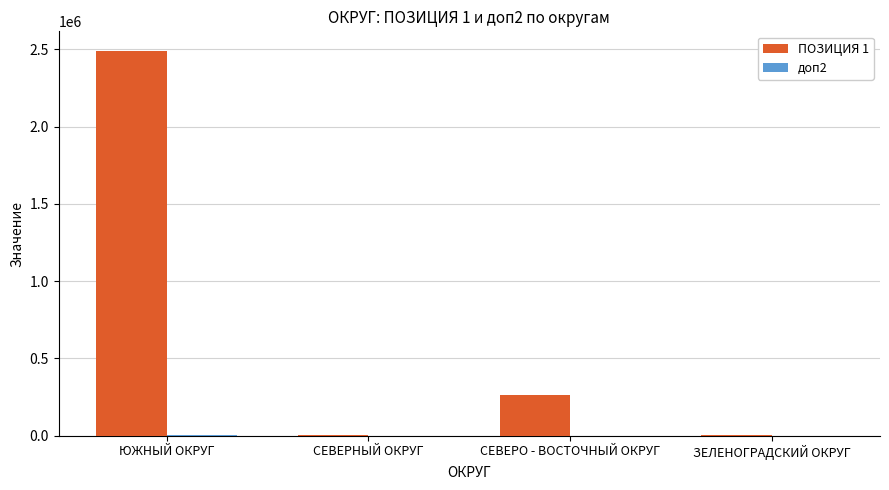

At which category does the chart reach its peak across all series?

ЮЖНЫЙ ОКРУГ